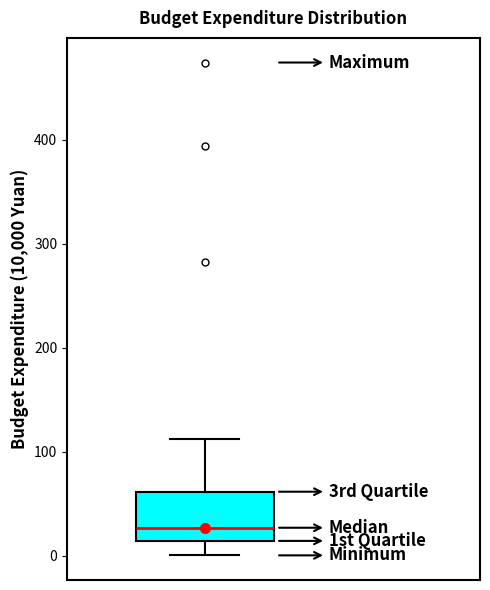

Where does the median line of the box sit on the y-axis? The values are not printed on the chart, so give them approximately, as read against the axis.

30